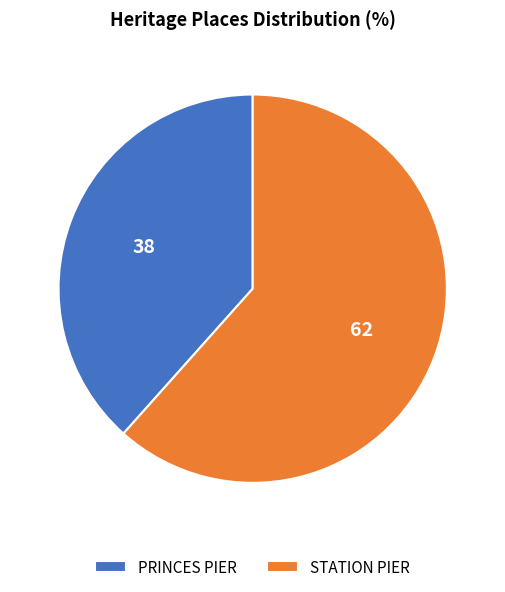

Is the sum of PRINCES PIER and STATION PIER greater than half?

Yes